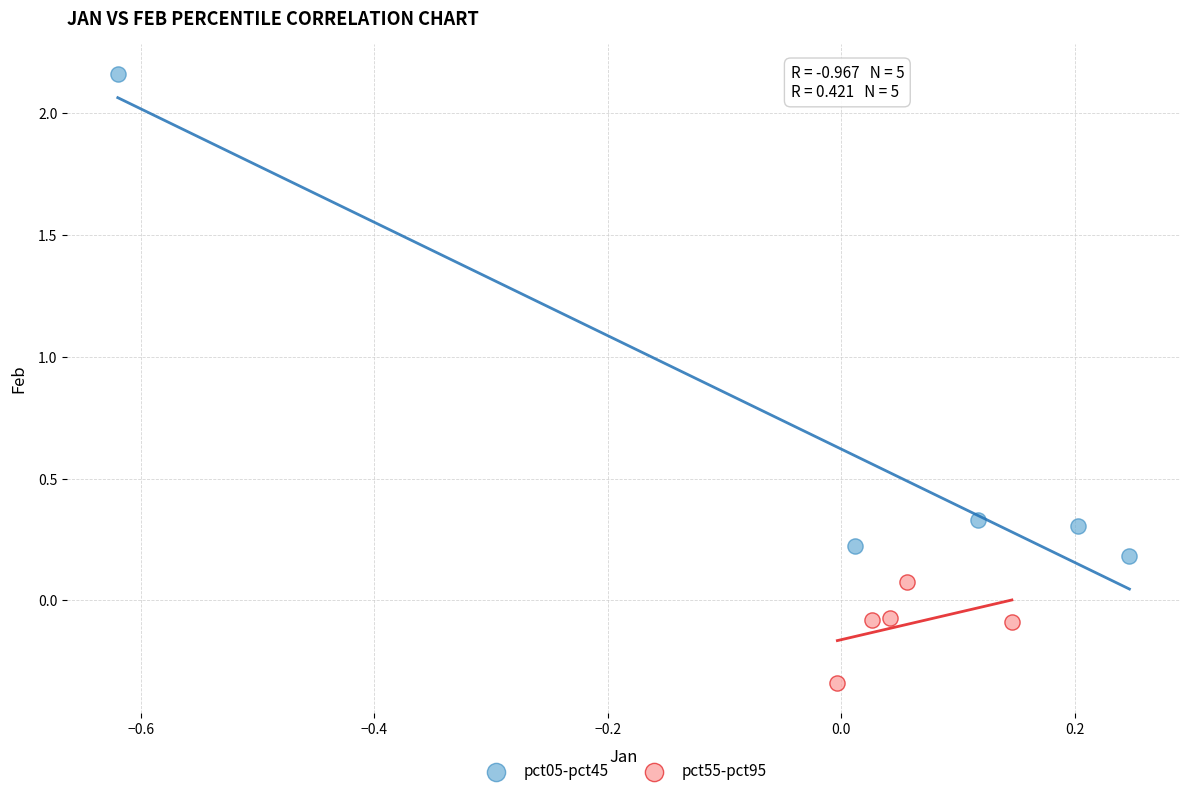

Which series has the widest spread of Y values?

pct05-pct45